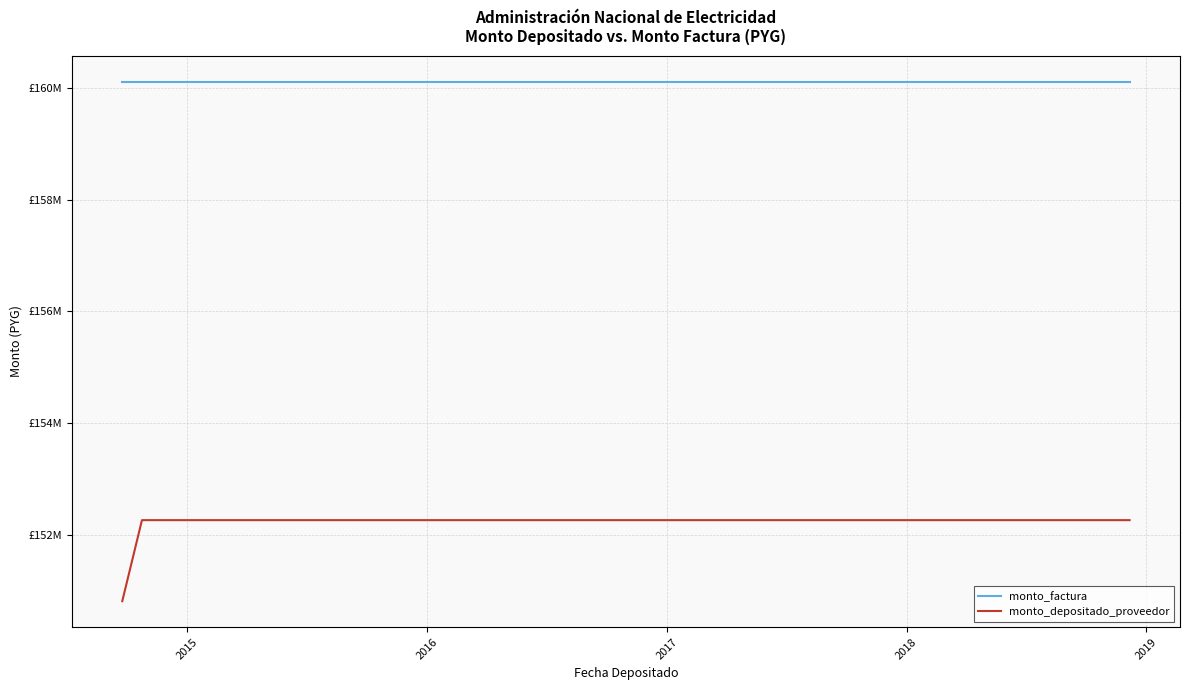

What is the label of the 2nd point from the left?

2015